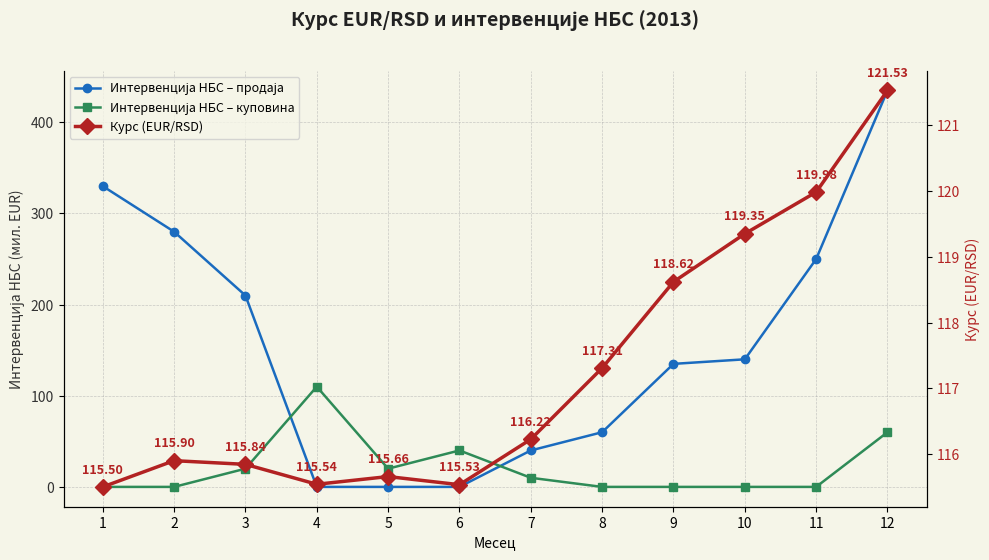

How many intersections are there between Курс (EUR/RSD) and Интервенција НБС – продаја?

2